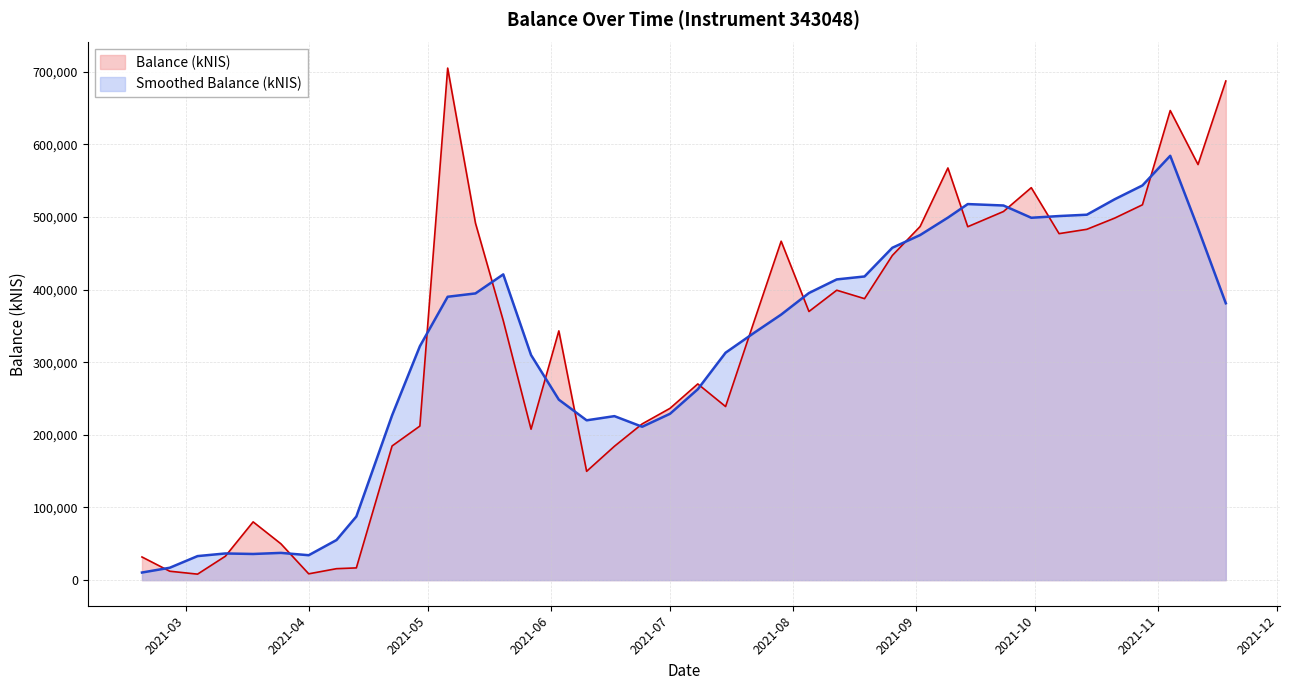

What is the maximum value shown in the chart?

704760.5